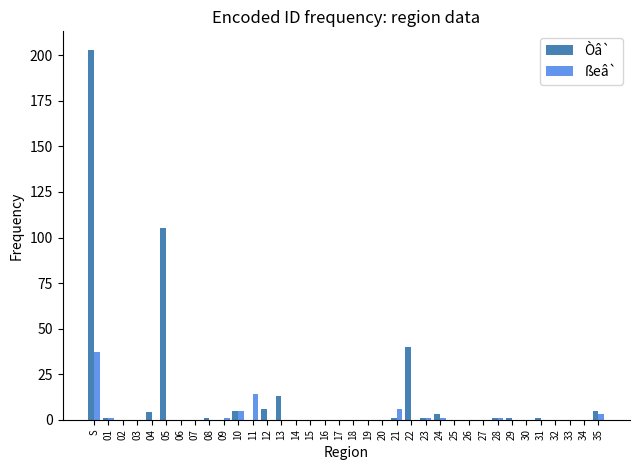

Which series has the largest total across all categories?

Òâ`